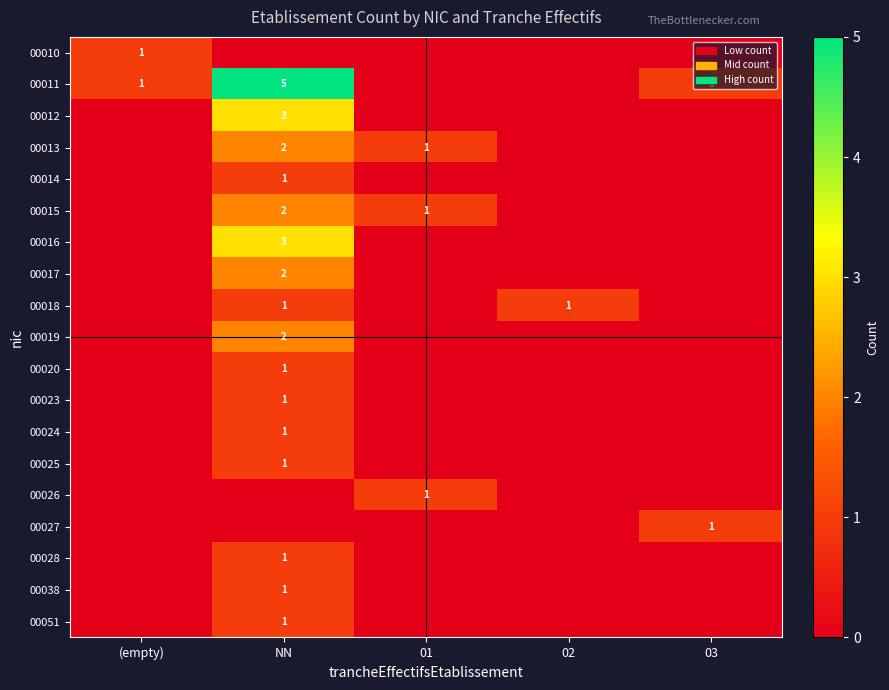

Is it true that 00015 equals 3 at NN?

False